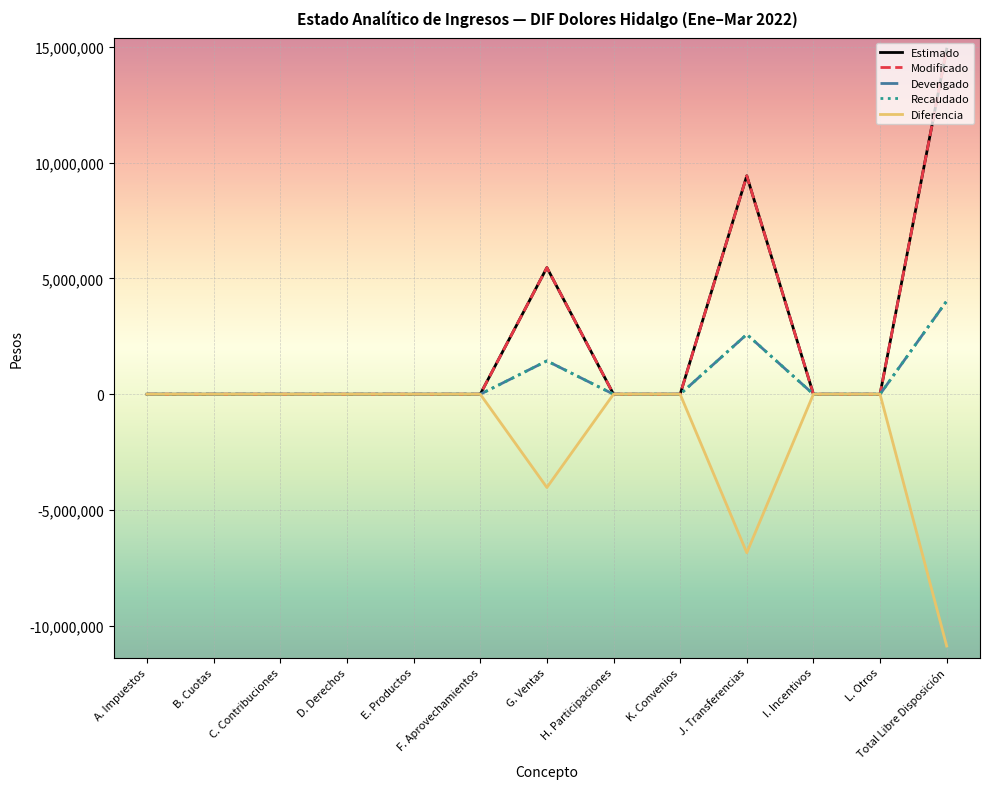

Is this an area chart (filled region under the line)?

No